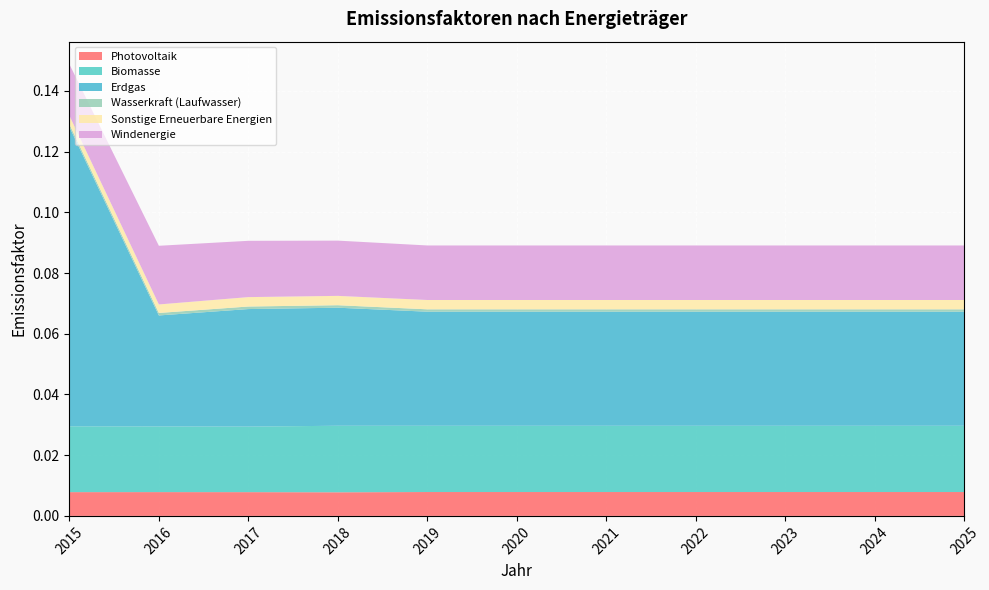

Reading left to right, list all the values displayed in this chart.

Photovoltaik: 0.0	0.0	0.0	0.0	0.0	0.0	0.0	0.0	0.0	0.0	0.0
Biomasse: 0.0	0.0	0.0	0.0	0.0	0.0	0.0	0.0	0.0	0.0	0.0
Erdgas: 0.1	0.0	0.0	0.0	0.0	0.0	0.0	0.0	0.0	0.0	0.0
Wasserkraft (Laufwasser): 0.0	0.0	0.0	0.0	0.0	0.0	0.0	0.0	0.0	0.0	0.0
Sonstige Erneuerbare Energien: 0.0	0.0	0.0	0.0	0.0	0.0	0.0	0.0	0.0	0.0	0.0
Windenergie: 0.0	0.0	0.0	0.0	0.0	0.0	0.0	0.0	0.0	0.0	0.0